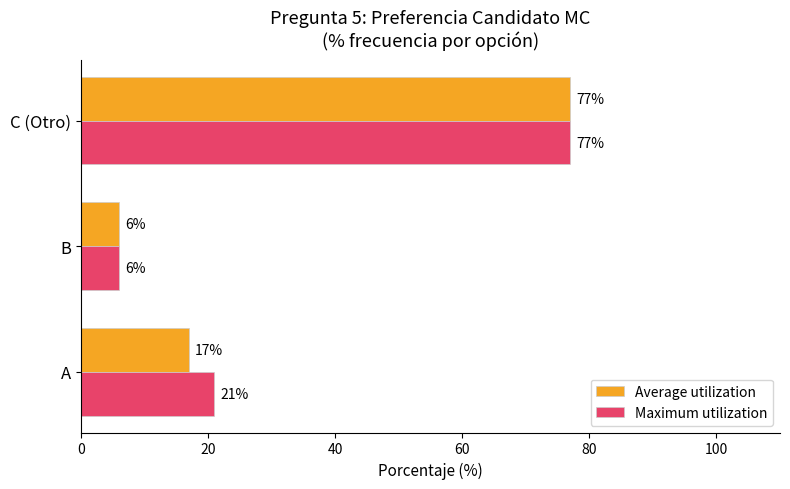

List the series in order of their overall mean, highest first.

Maximum utilization, Average utilization